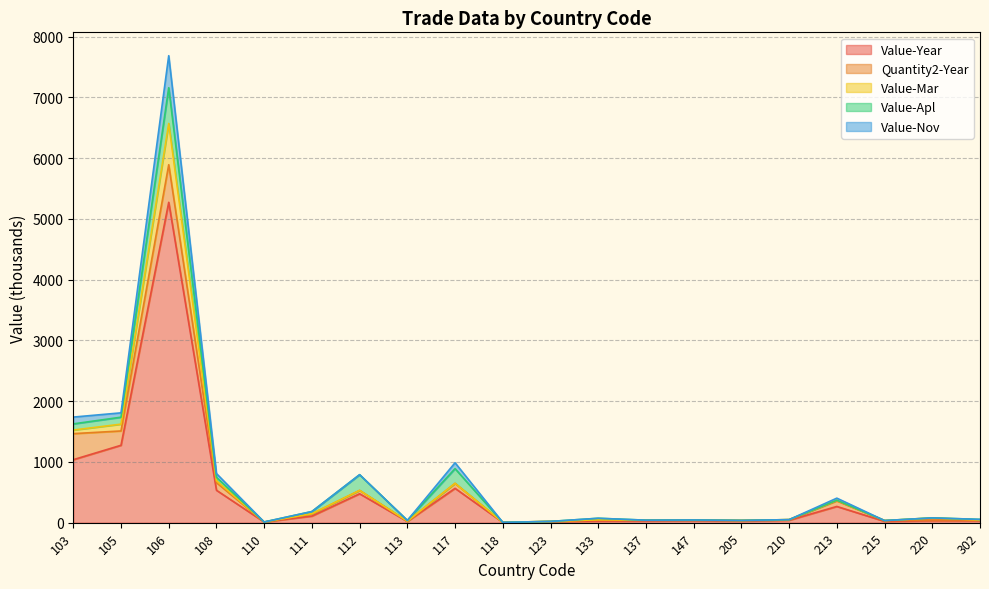

True or false: Value-Nov and Value-Mar intersect in this chart.

False